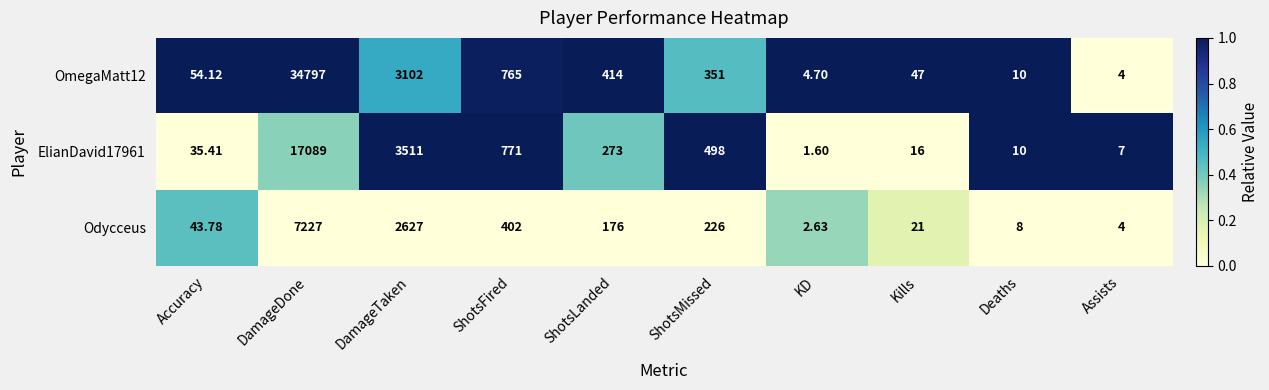

List the labels in order of ElianDavid17961 value, smallest first.

KD, Assists, Deaths, Kills, Accuracy, ShotsLanded, ShotsMissed, ShotsFired, DamageTaken, DamageDone